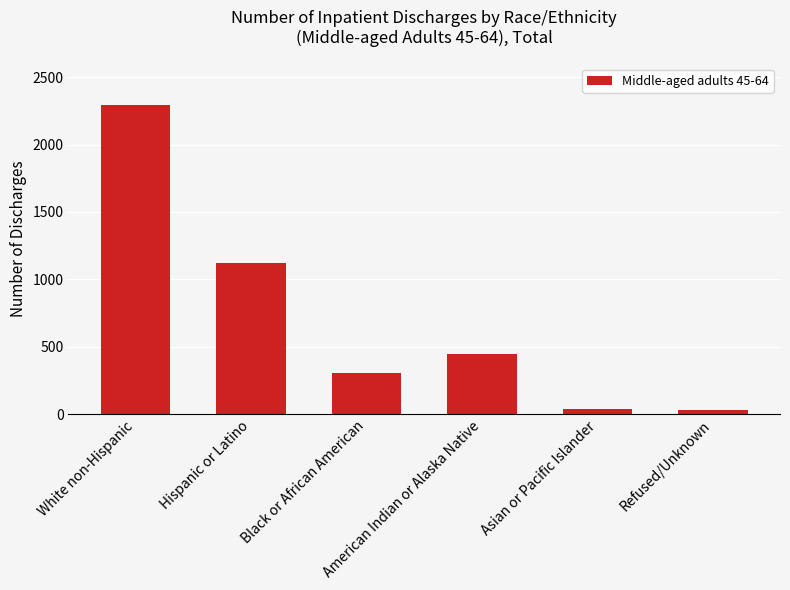

Reading right to left, extract all data points from this chart.

28	42	450	304	1123	2296